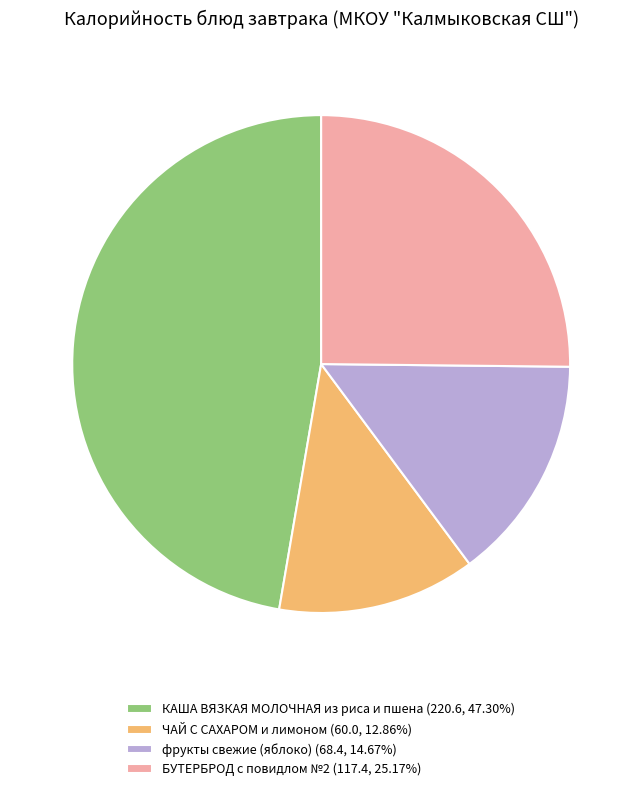

Approximately how many times larger is the value at КАША ВЯЗКАЯ МОЛОЧНАЯ из риса и пшена (220.6, 47.30%) compared to БУТЕРБРОД с повидлом №2 (117.4, 25.17%)?

1.9